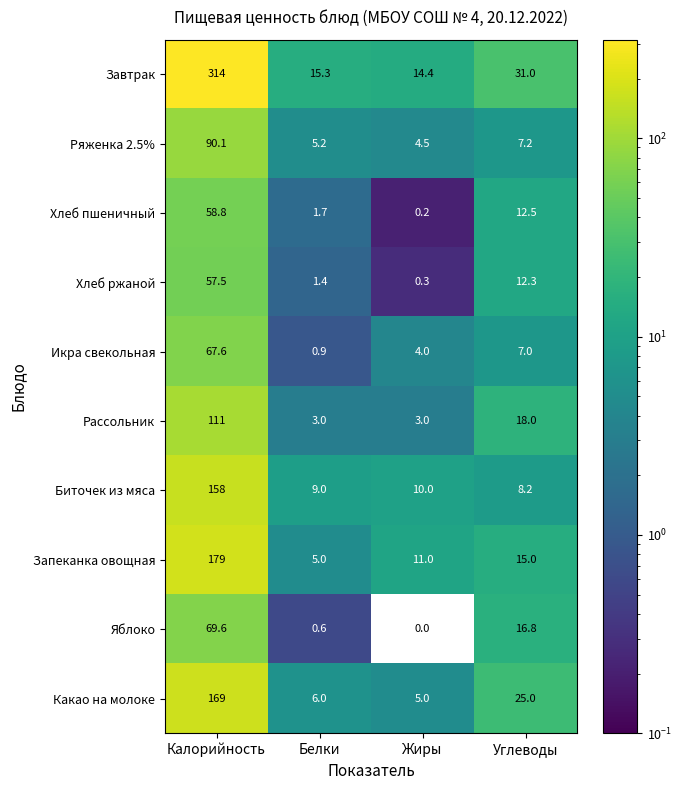

What is the approximate value of Какао на молоке at Жиры?

5.0